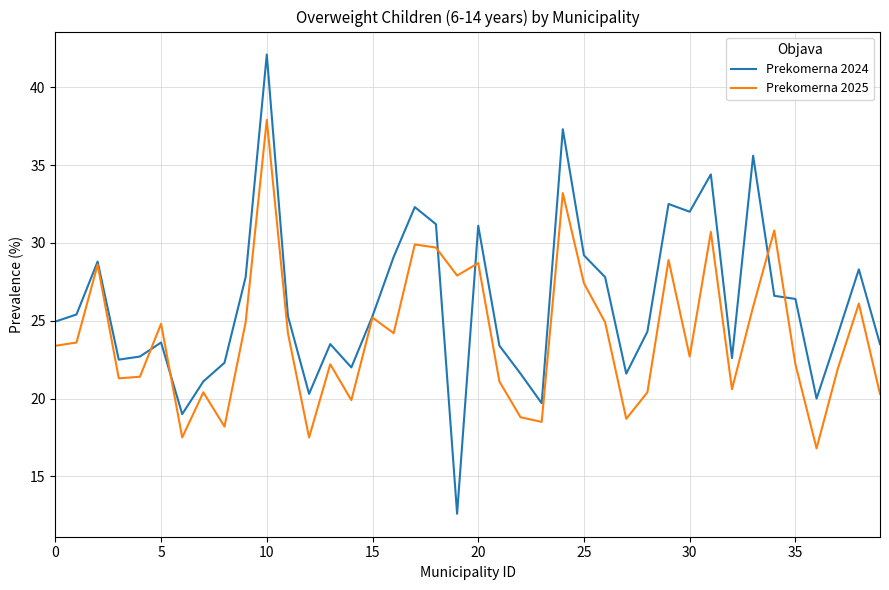

What is the greatest value displayed?

42.1